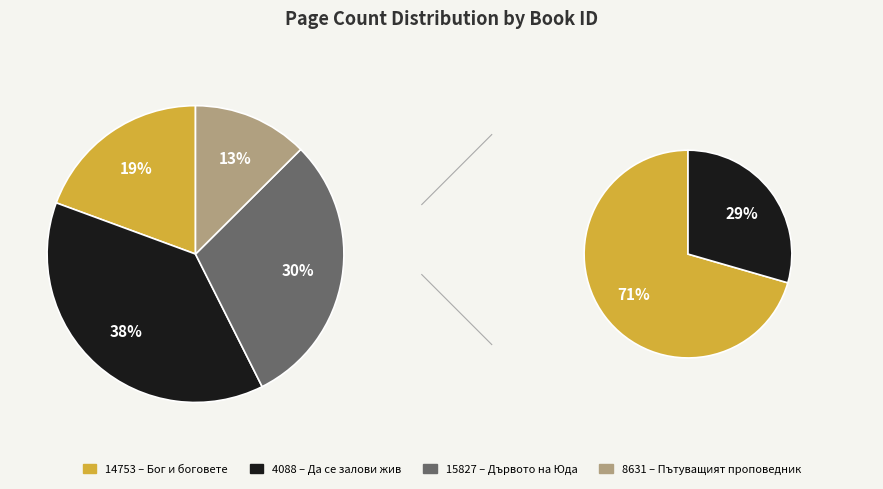

What portion of the pie excludes 4088?

62.0%